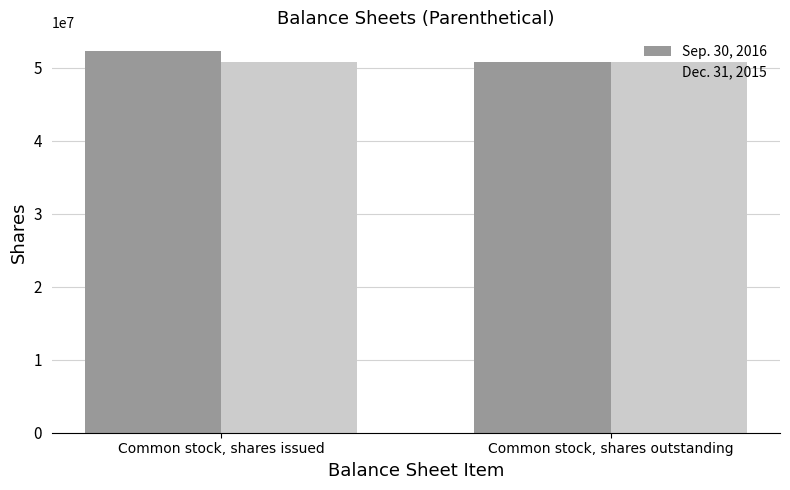

The value of Sep. 30, 2016 at Common stock, shares issued is 52242647. True or false?

True